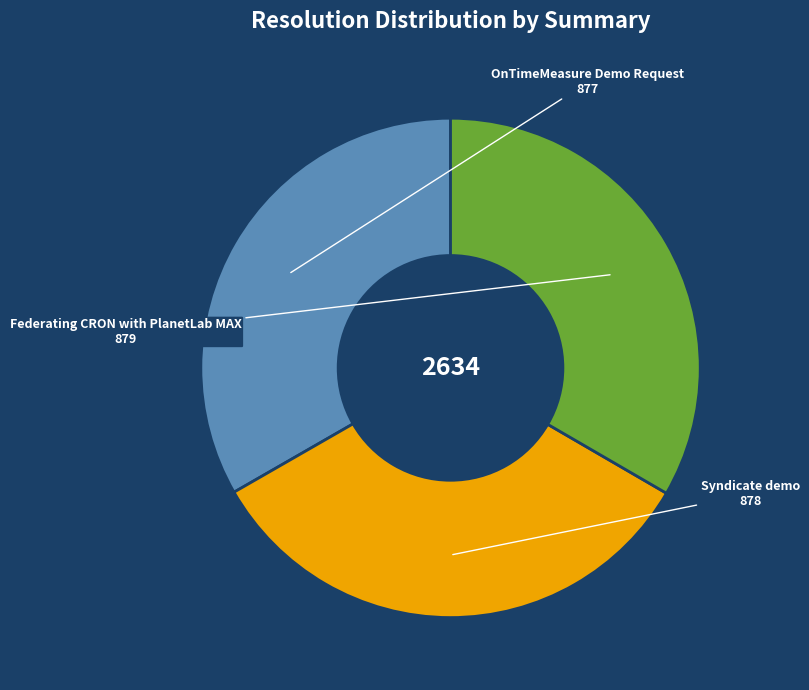

Is OnTimeMeasure Demo Request the majority of the pie?

No